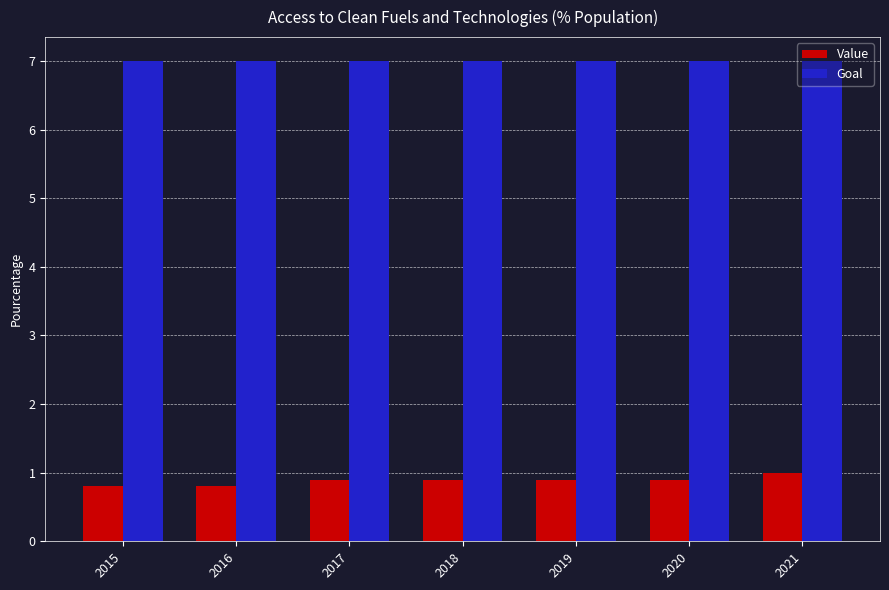

Is the value of Goal at 2020 greater than the value of Value at 2021?

Yes